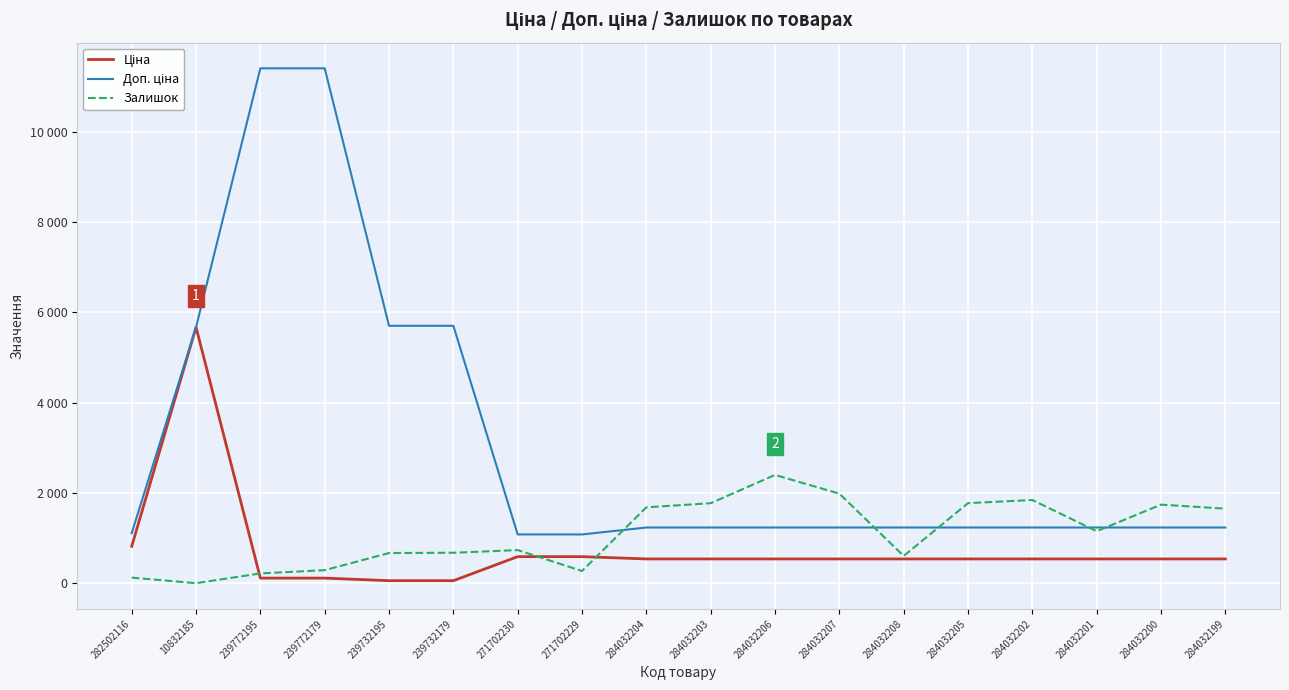

At which category is the sum across all series the highest?

239772179